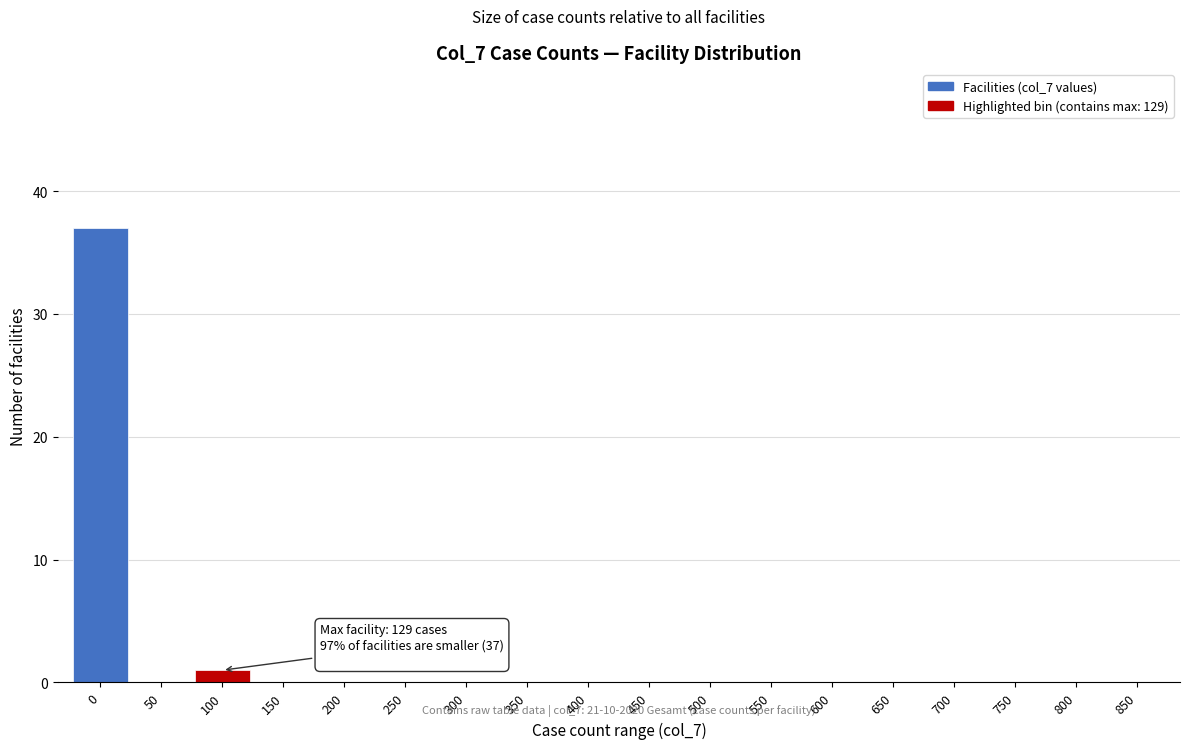

Reading right to left, transcribe all the data shown in this chart.

850=0	800=0	750=0	700=0	650=0	600=0	550=0	500=0	450=0	400=0	350=0	300=0	250=0	200=0	150=0	100=1	50=0	0=37